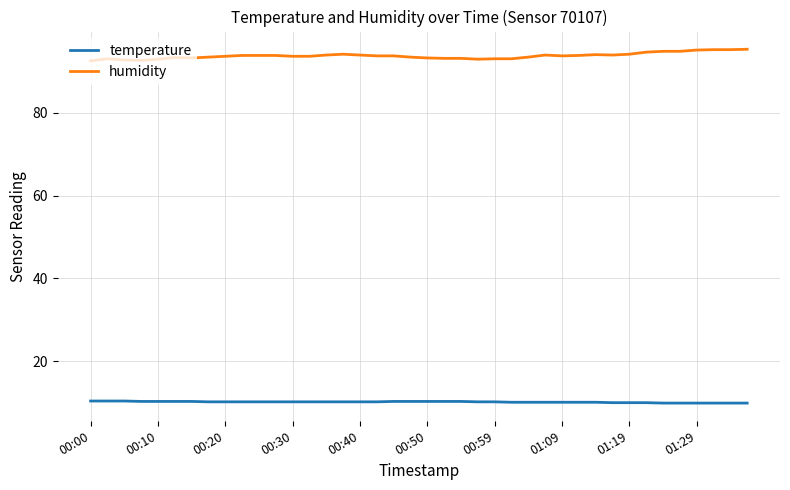

Rank the series by their maximum value, from lowest to highest.

temperature, humidity